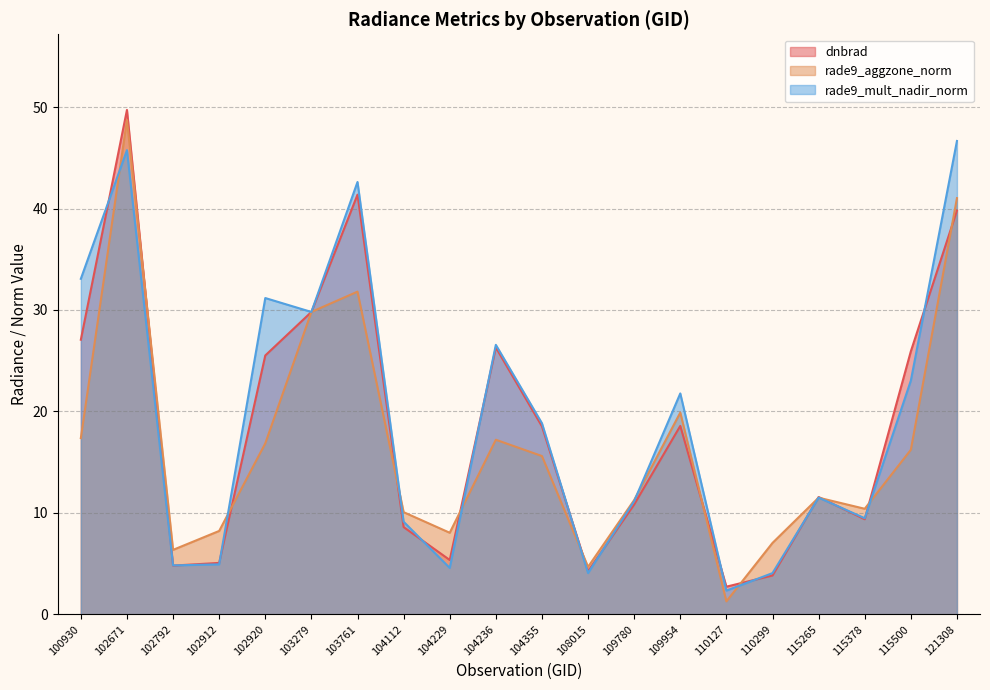

At how many categories does at least one series exceed 18?

10